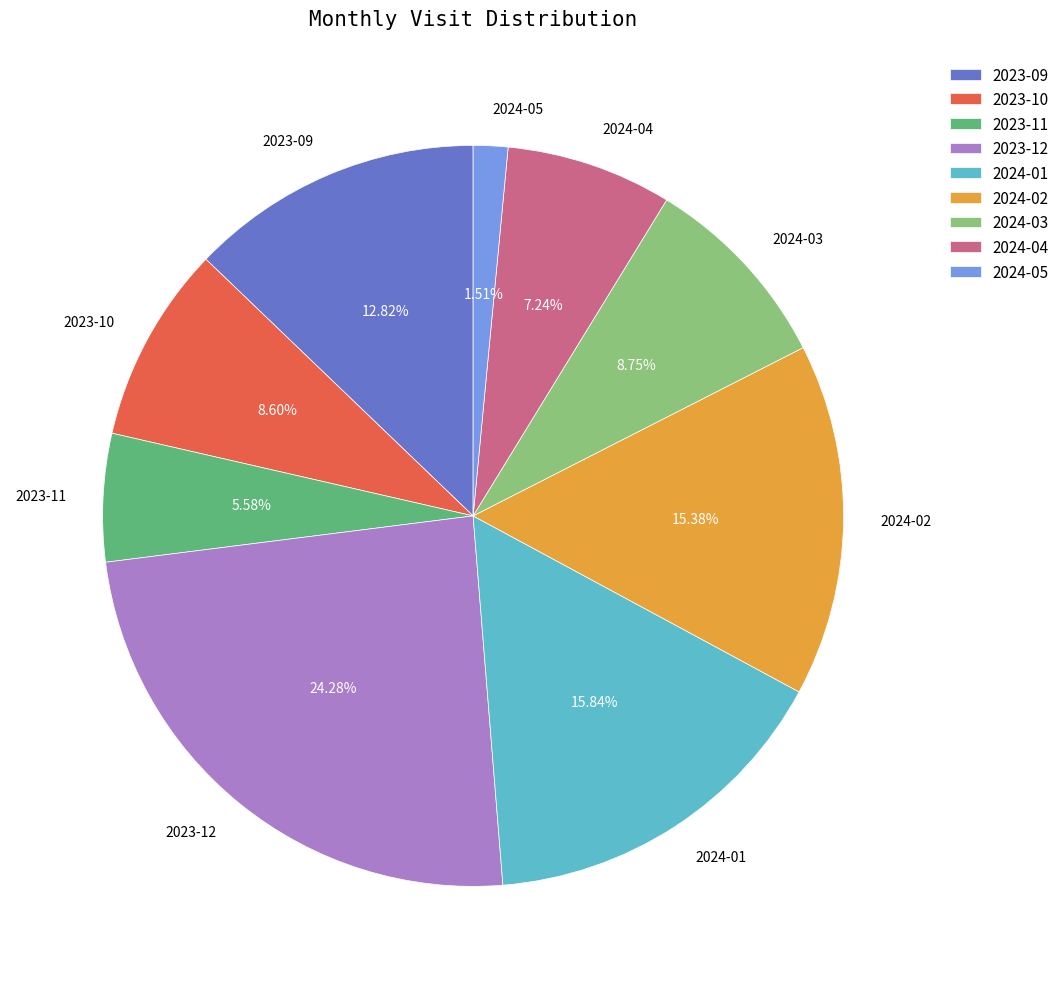

To the nearest percent, what is the average slice percentage?

11%